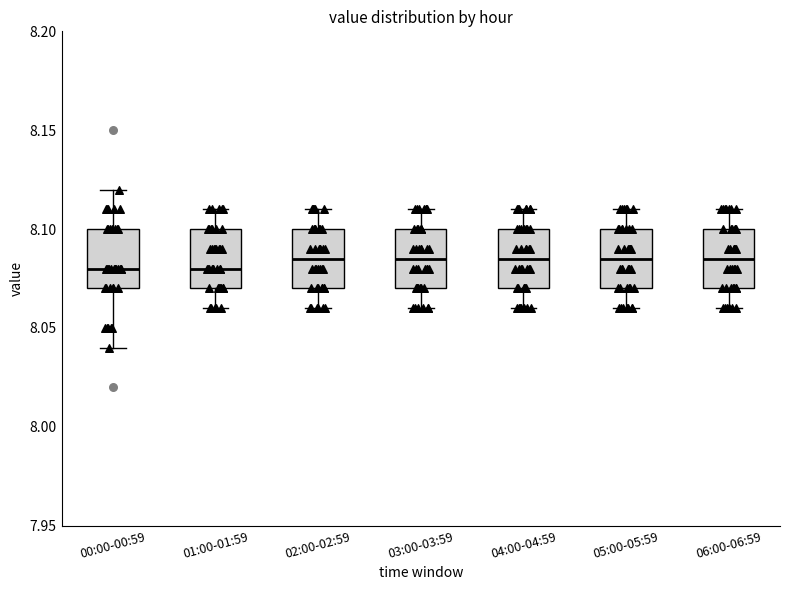

Reading left to right, read every box against the y-axis: the position of its median line, the range the box covers, and the ends of its whiskers. The values are not printed on the chart, so give them approximately, as read against the axis.

00:00-00:59: median 8.080, box 8.070 to 8.100, whiskers 8.040 to 8.120
01:00-01:59: median 8.080, box 8.070 to 8.100, whiskers 8.060 to 8.110
02:00-02:59: median 8.085, box 8.070 to 8.100, whiskers 8.060 to 8.110
03:00-03:59: median 8.085, box 8.070 to 8.100, whiskers 8.060 to 8.110
04:00-04:59: median 8.085, box 8.070 to 8.100, whiskers 8.060 to 8.110
05:00-05:59: median 8.085, box 8.070 to 8.100, whiskers 8.060 to 8.110
06:00-06:59: median 8.085, box 8.070 to 8.100, whiskers 8.060 to 8.110